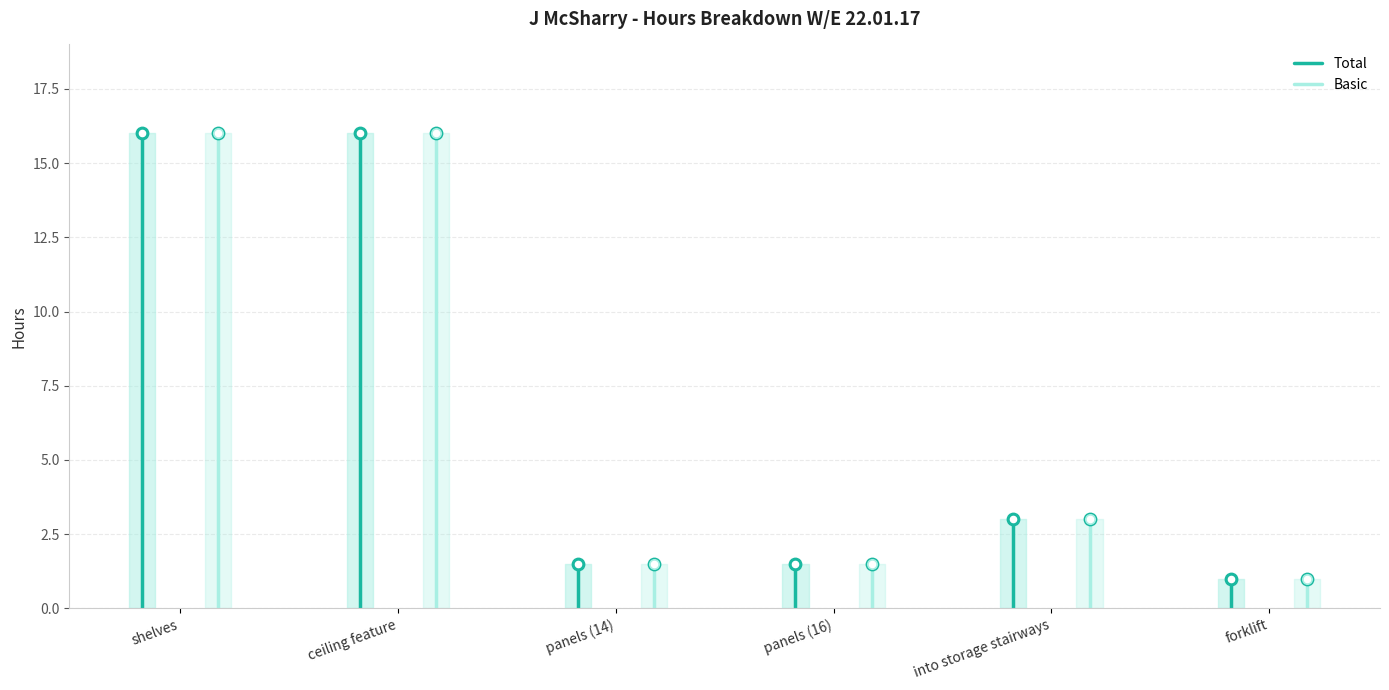

At which category is the sum across all series the highest?

ceiling feature